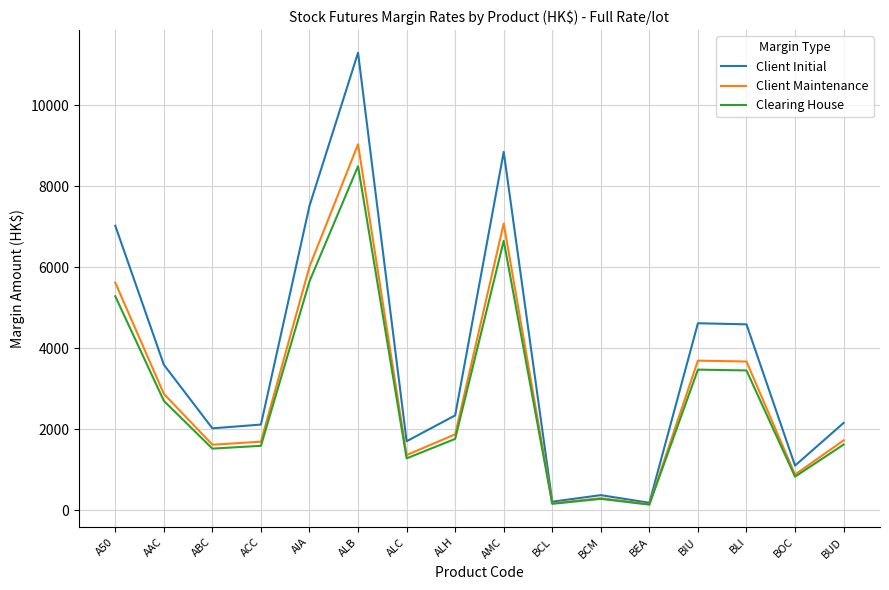

Which category has the highest value across all series?

ALB